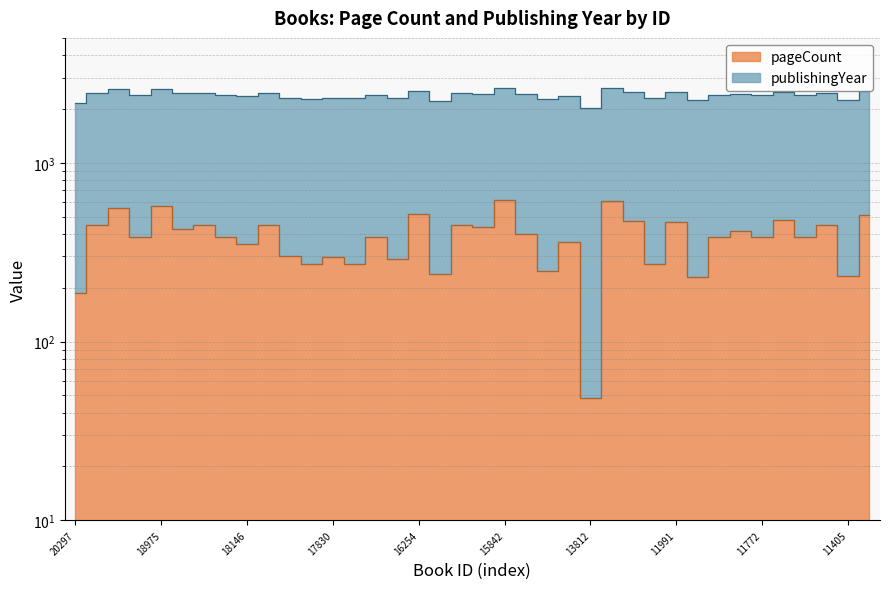

At which category does the chart reach its minimum across all series?

13812